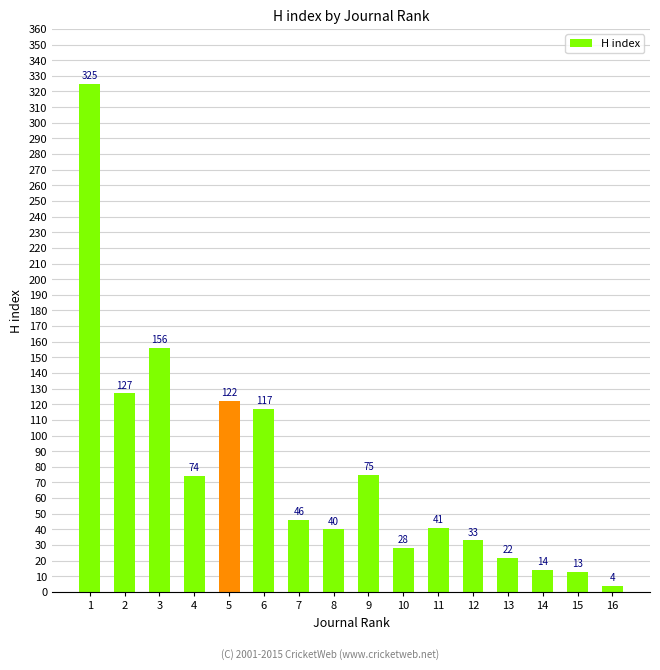

True or false: the data shows 156 at 3.

True